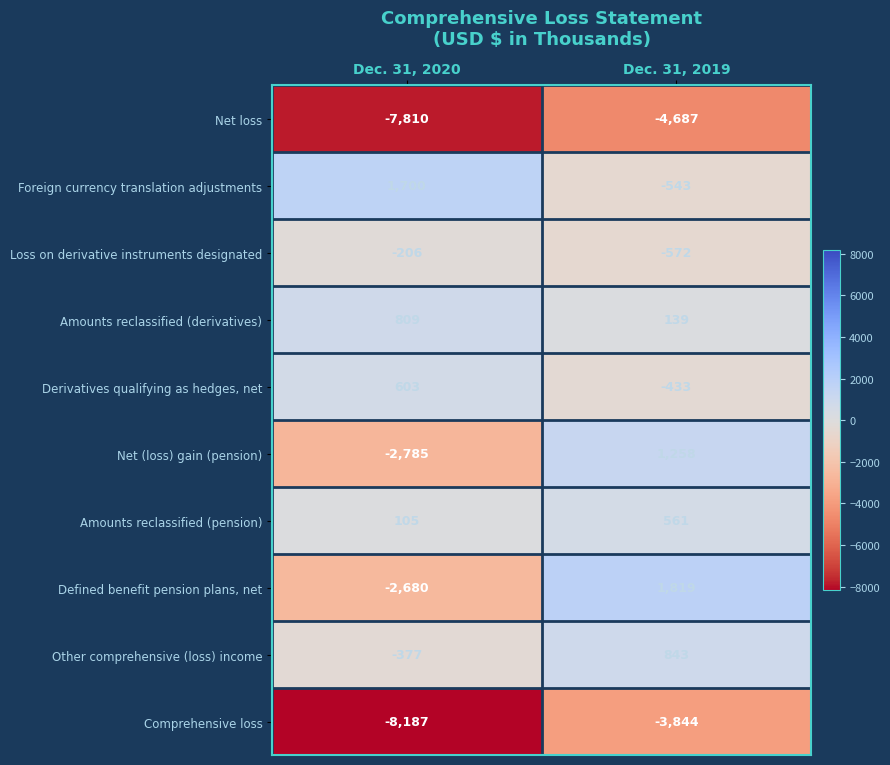

Reading right to left, list all the values displayed in this chart.

Net loss: Dec. 31, 2019=-4687	Dec. 31, 2020=-7810
Foreign currency translation adjustments: Dec. 31, 2019=-543	Dec. 31, 2020=1700
Loss on derivative instruments designated: Dec. 31, 2019=-572	Dec. 31, 2020=-206
Amounts reclassified (derivatives): Dec. 31, 2019=139	Dec. 31, 2020=809
Derivatives qualifying as hedges, net: Dec. 31, 2019=-433	Dec. 31, 2020=603
Net (loss) gain (pension): Dec. 31, 2019=1258	Dec. 31, 2020=-2785
Amounts reclassified (pension): Dec. 31, 2019=561	Dec. 31, 2020=105
Defined benefit pension plans, net: Dec. 31, 2019=1819	Dec. 31, 2020=-2680
Other comprehensive (loss) income: Dec. 31, 2019=843	Dec. 31, 2020=-377
Comprehensive loss: Dec. 31, 2019=-3844	Dec. 31, 2020=-8187